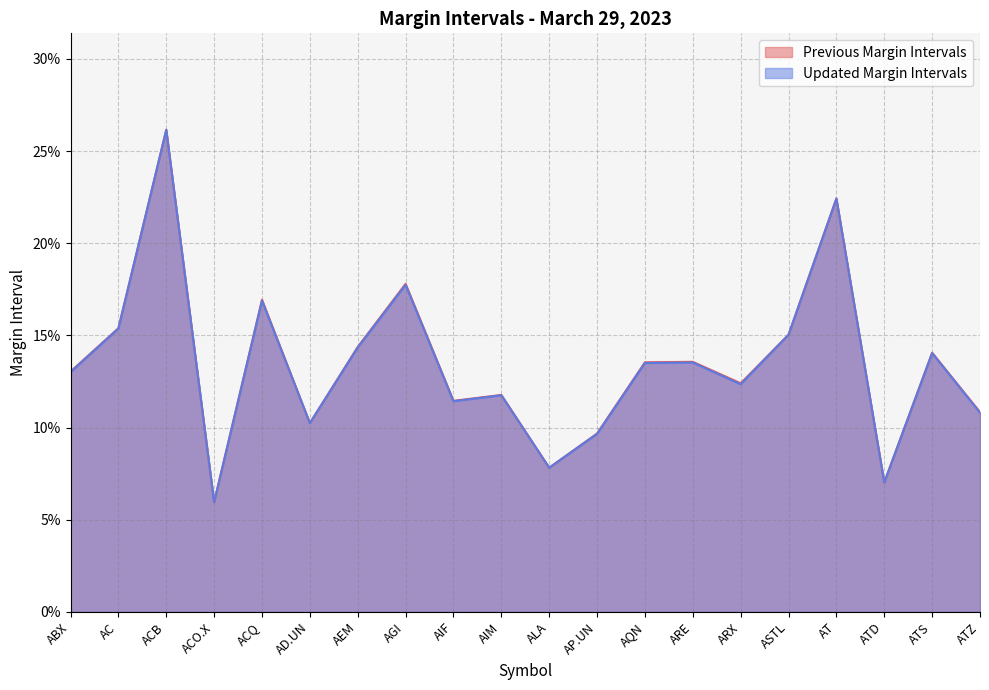

What is the label of the 10th point from the right?

ALA